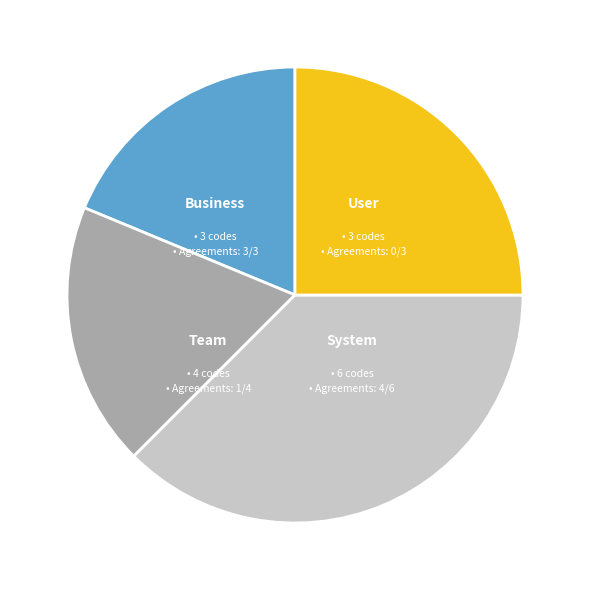

Is there a majority slice in this chart?

No